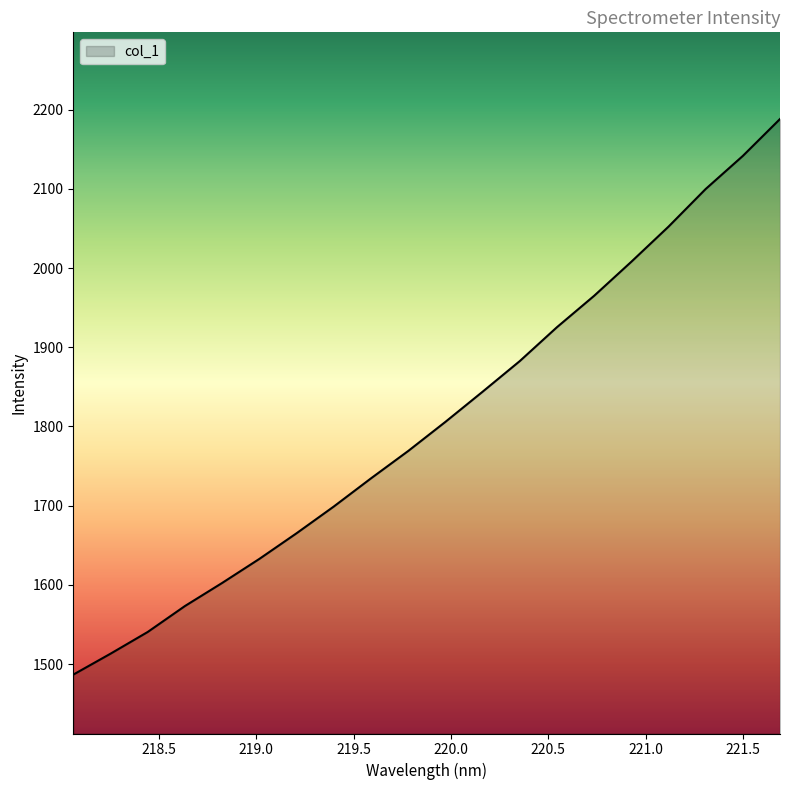

What is the difference between the maximum and minimum values?

701.4